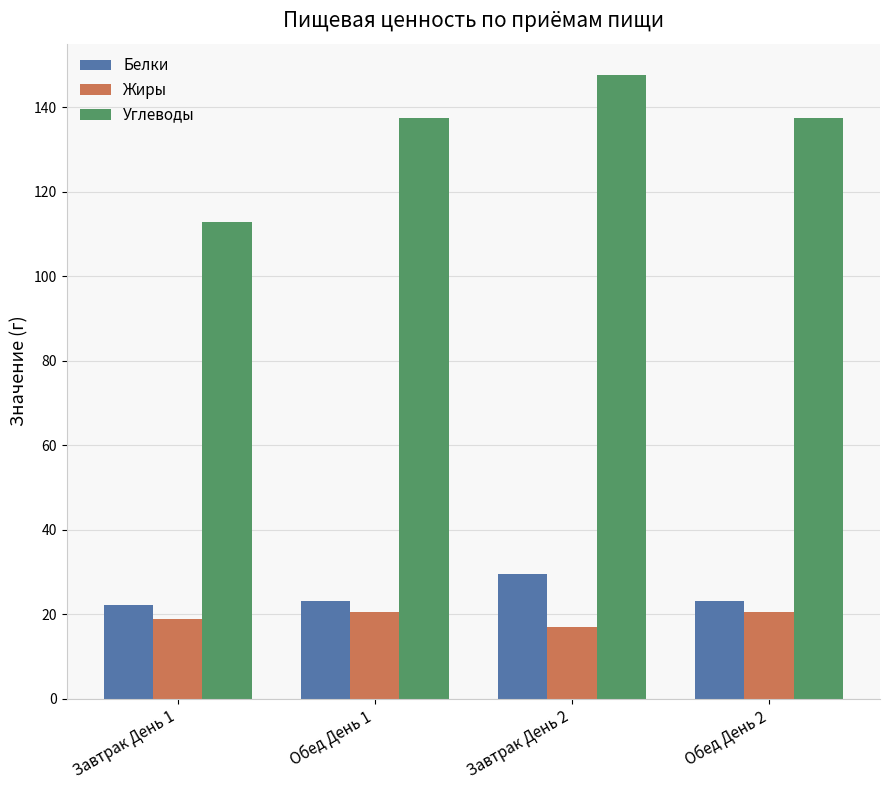

Which series has the largest range (max minus min)?

Углеводы